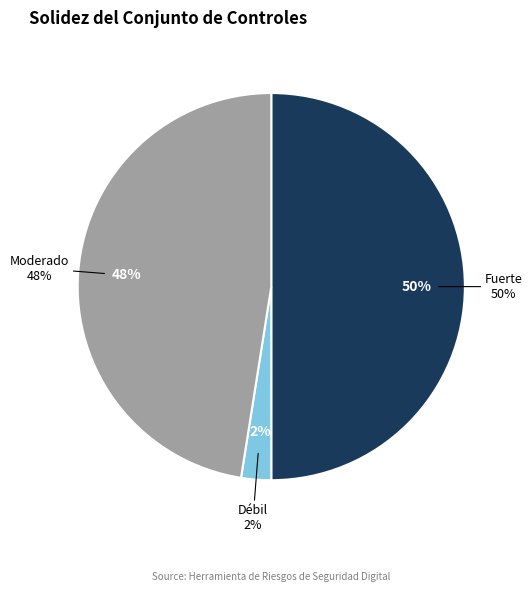

Which slice is the smallest?

Débil